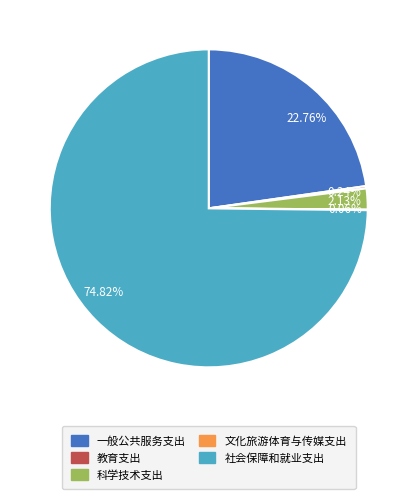

Is 社会保障和就业支出 the majority of the pie?

Yes